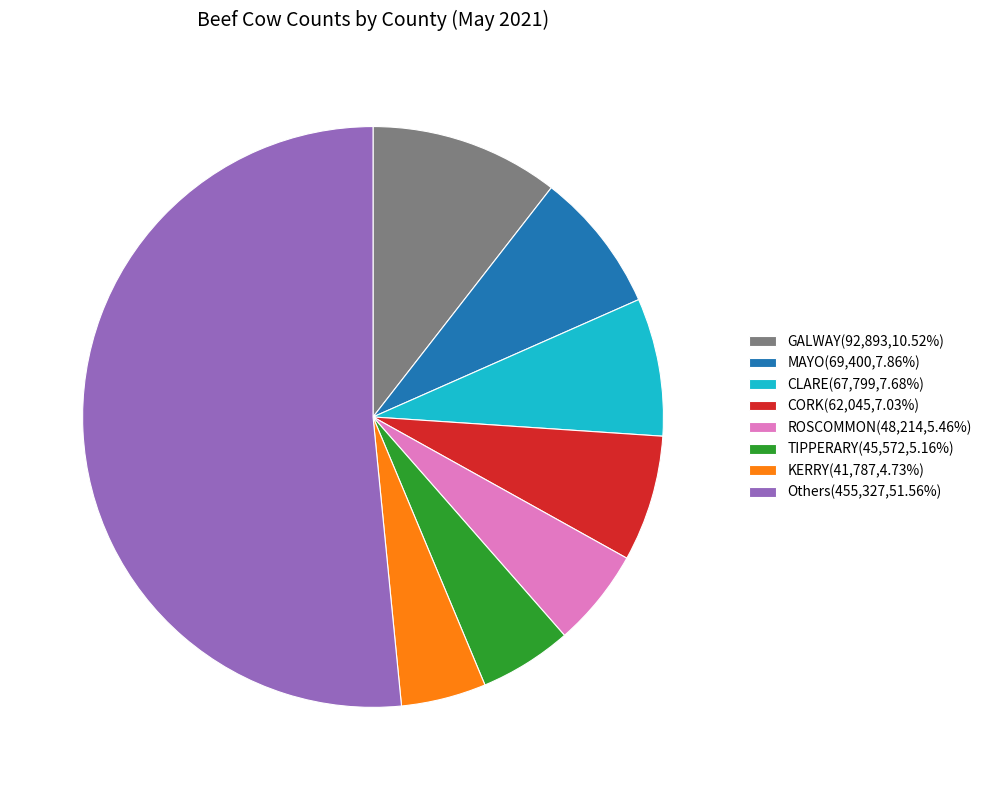

Is the sum of CORK(62,045,7.03%) and CLARE(67,799,7.68%) greater than half?

No